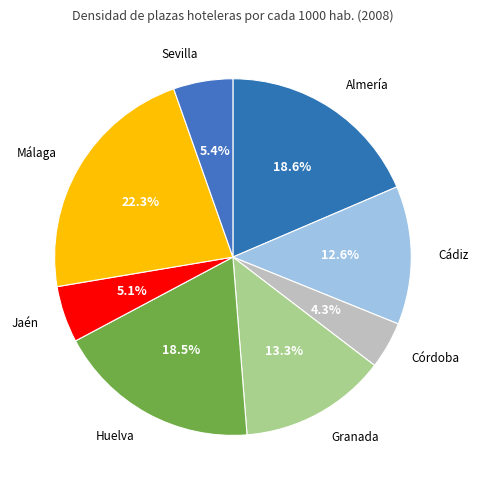

How many slices are in this pie chart?

8